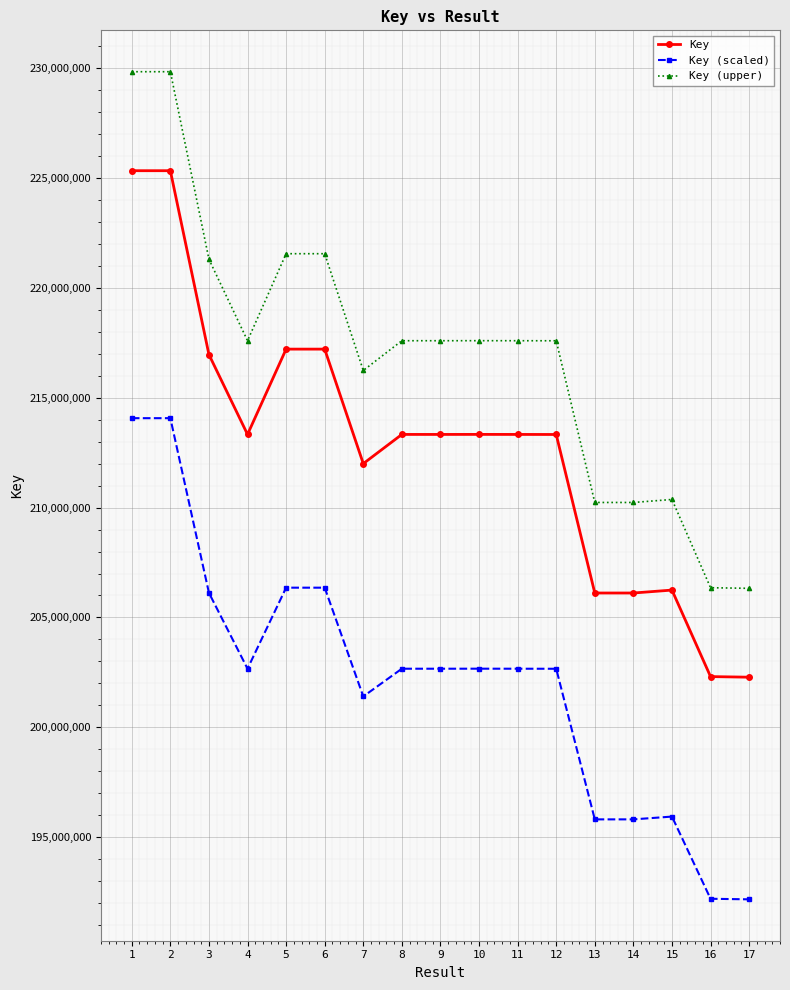

How many lines are shown in the chart?

3